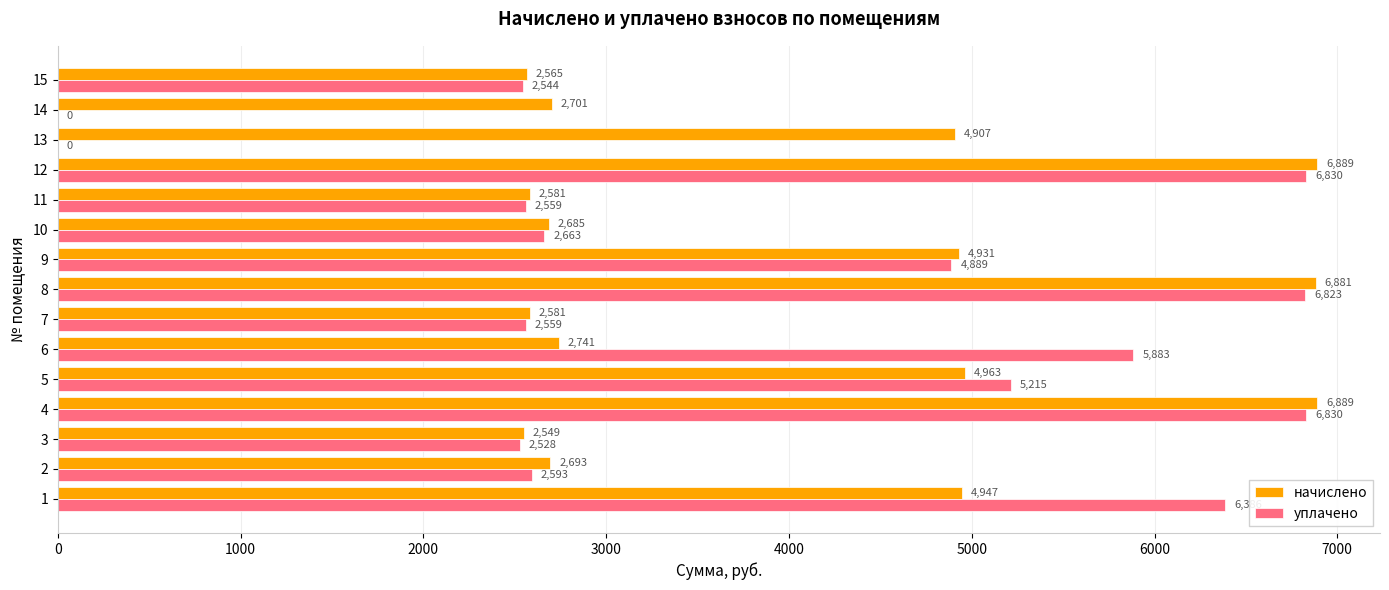

Is the value of уплачено at 6 greater than the value of начислено at 7?

Yes